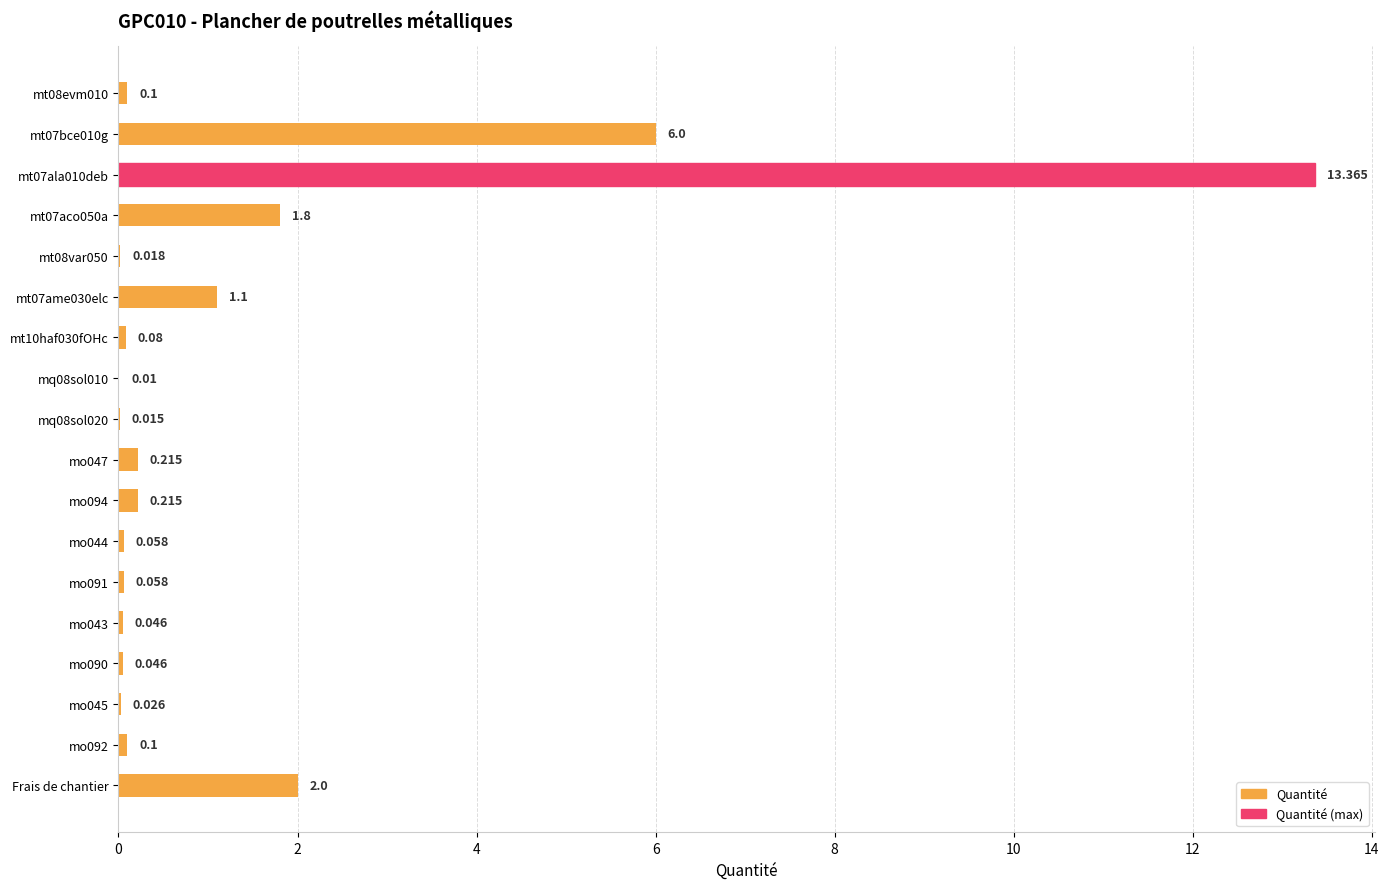

Are the bars horizontal?

Yes